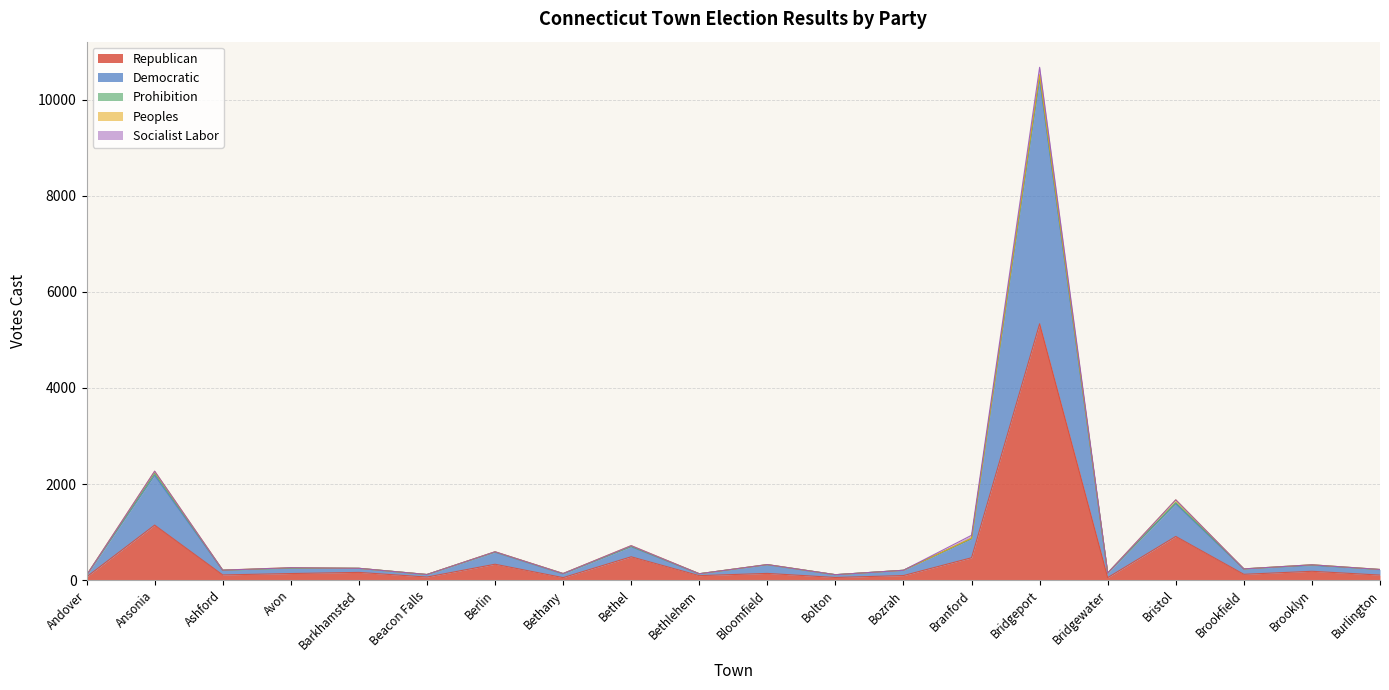

The Socialist Labor series shows 0 at Avon. True or false?

True